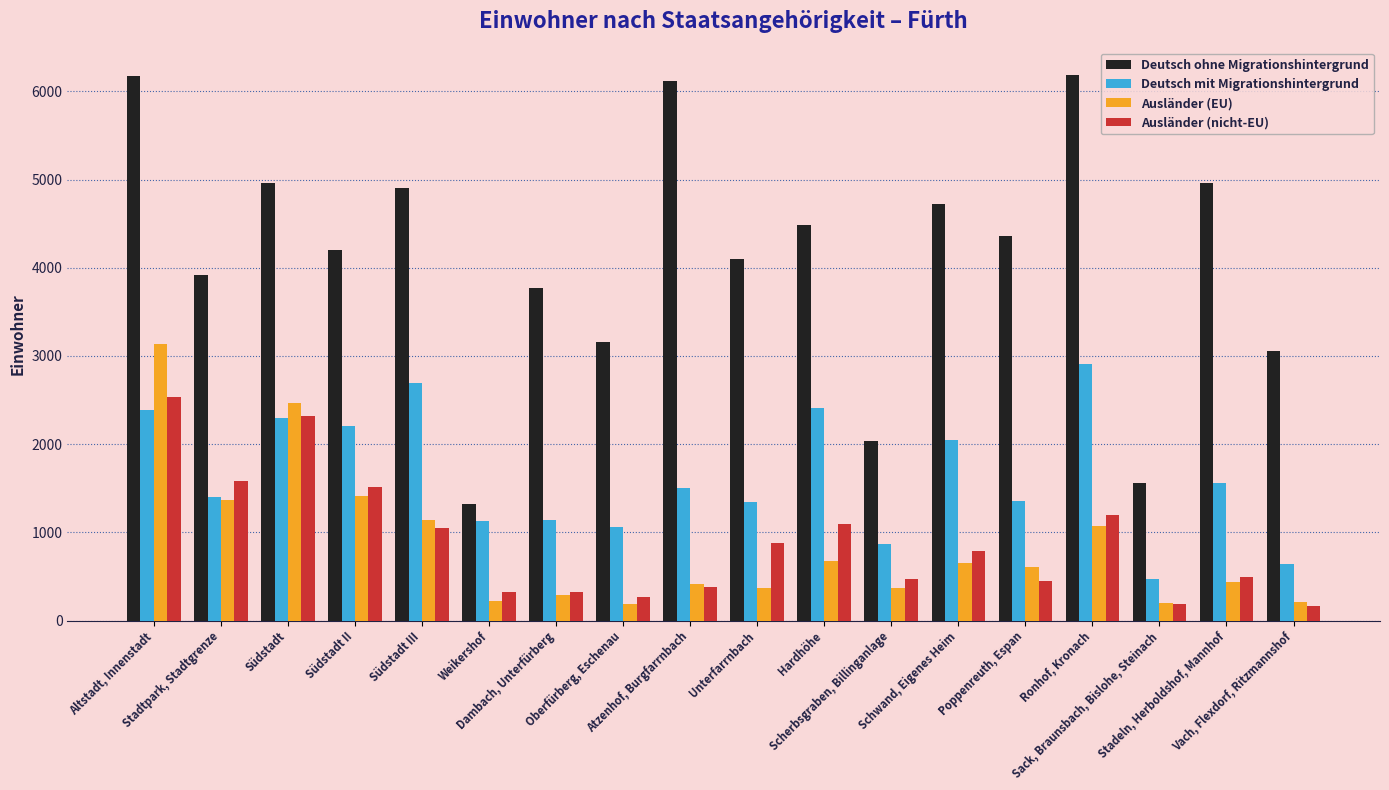

What is the approximate value of Deutsch ohne Migrationshintergrund at Poppenreuth, Espan, to the nearest 10?

4360